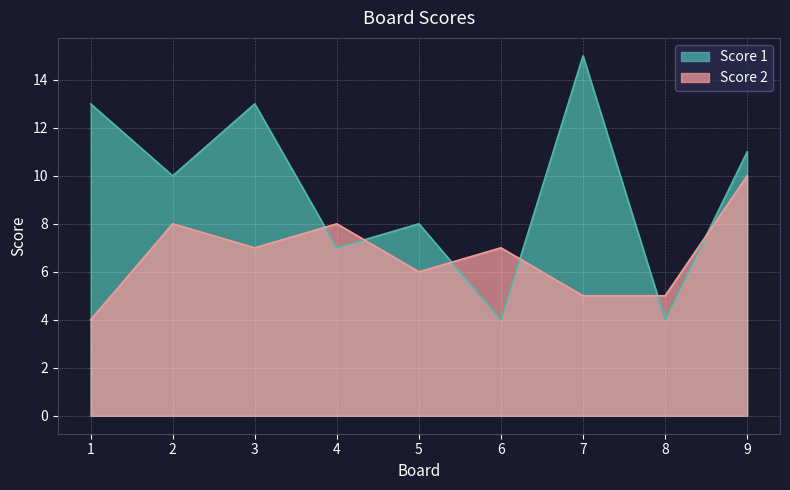

What is the value of the Score 2 point at the 6th from the left?

7